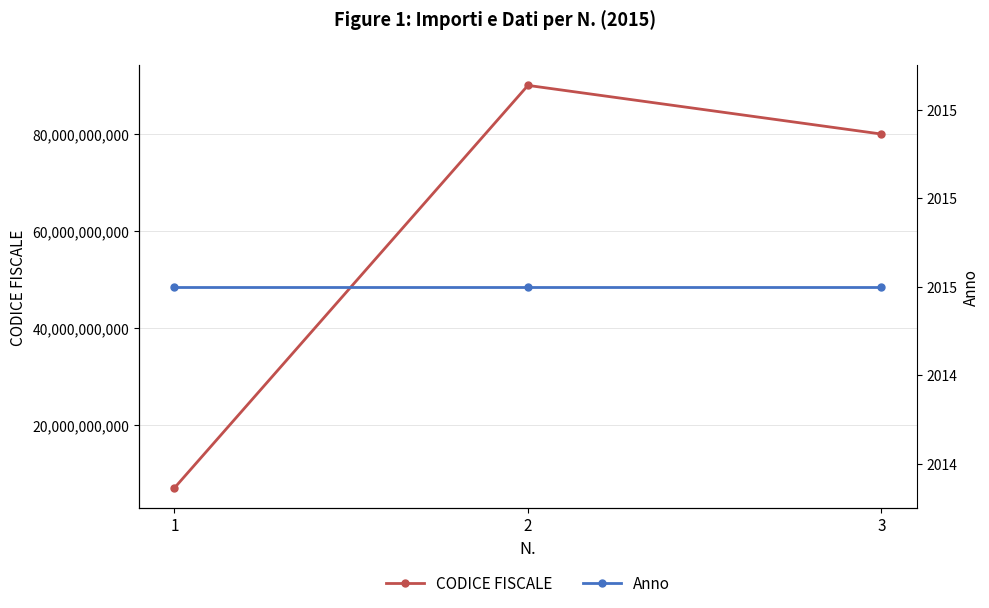

What is the total value across all series at 2?

90057372611